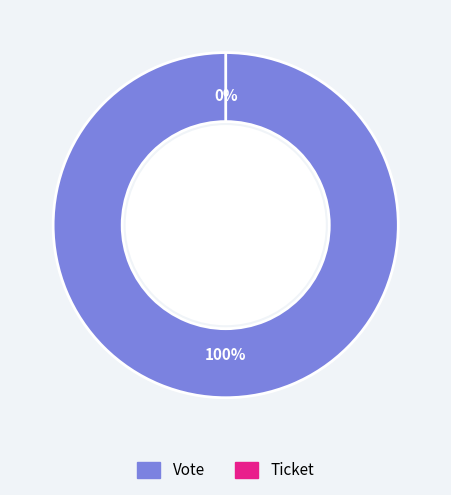

To the nearest percent, what is the difference between the largest and smallest slice percentages?

100%